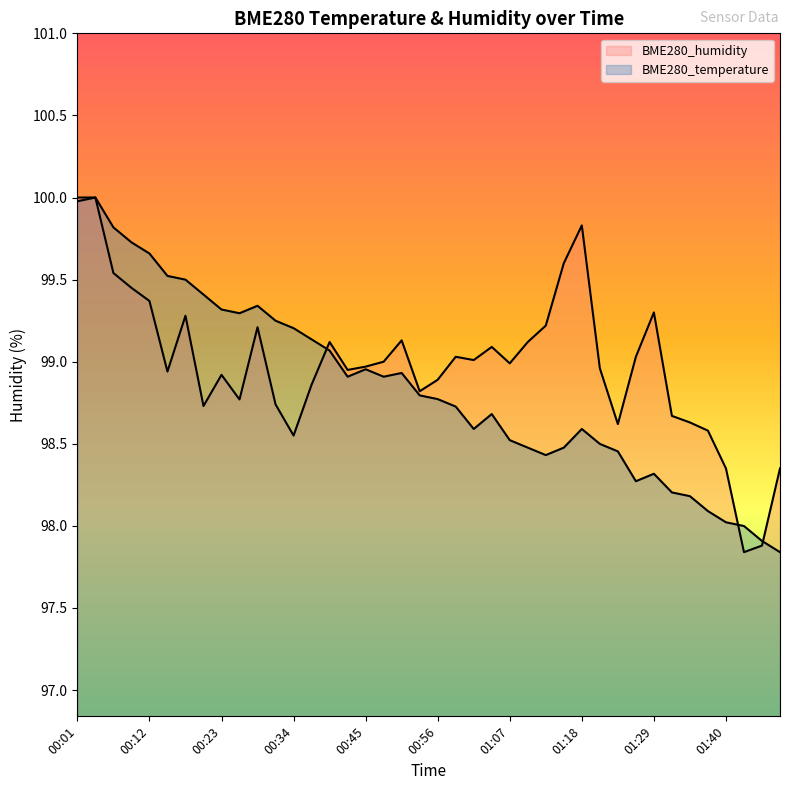

At which label does BME280_temperature first exceed 98?

00:01